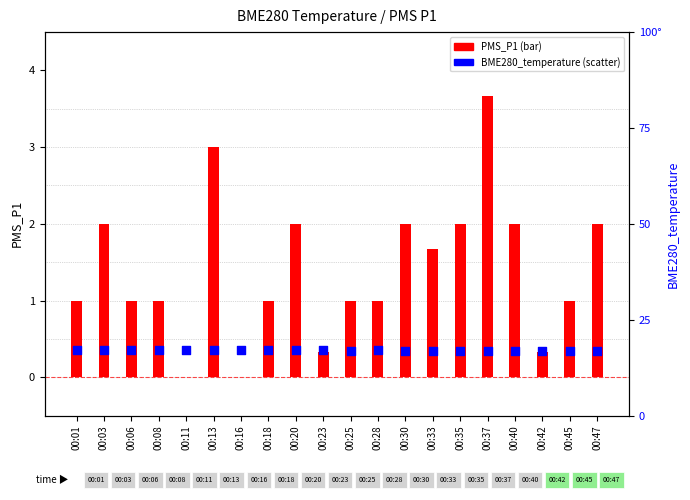

Is the value of BME280_temperature at 00:37 greater than the value of PMS_P1 at 00:28?

Yes